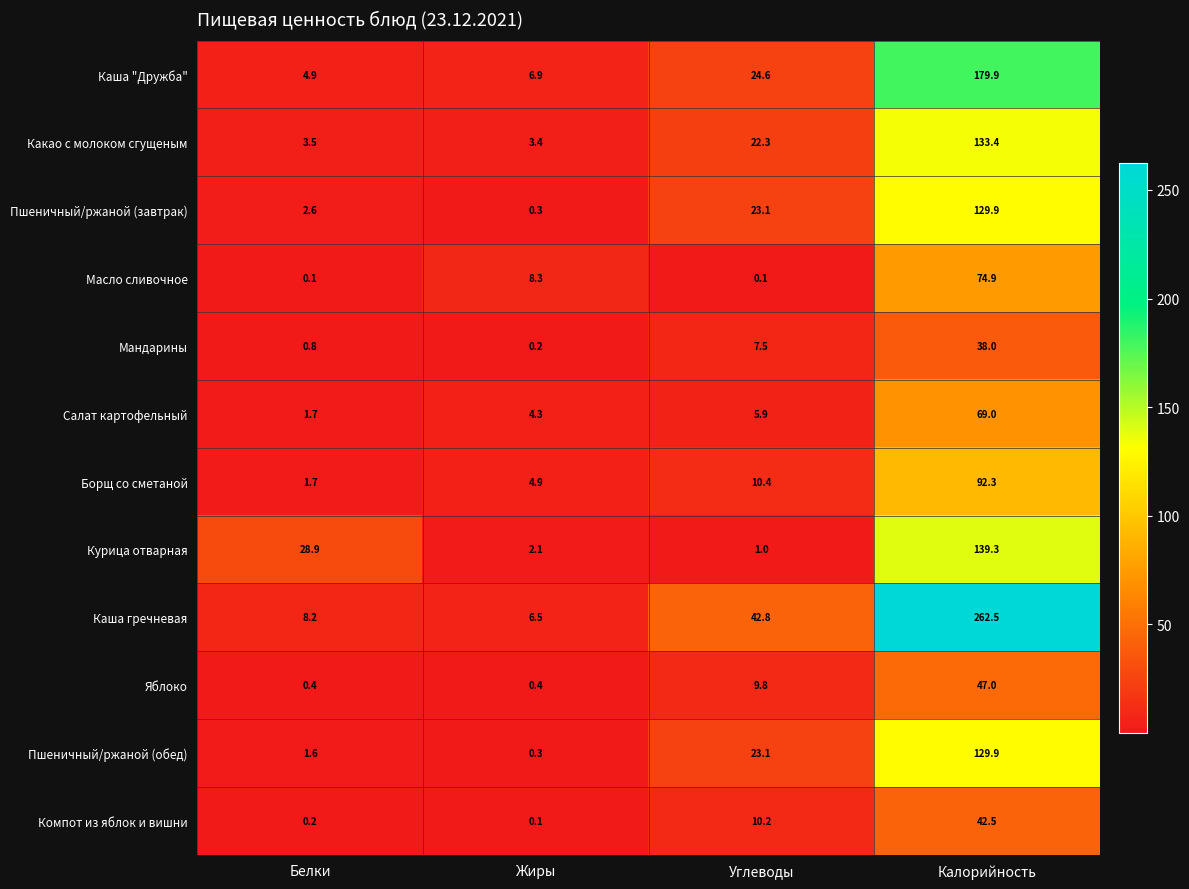

What is the highest value of the Яблоко series?

47.0